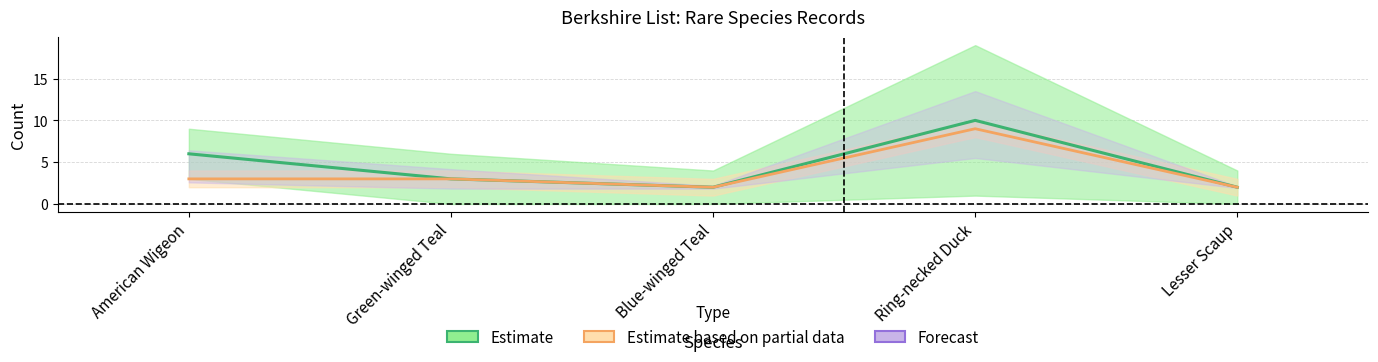

How many interior local valleys does the Birds series have?

1